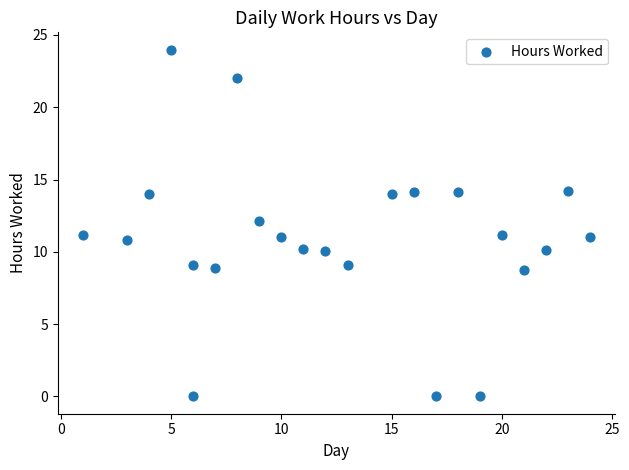

What is the range of X values (max minus min)?

23.0